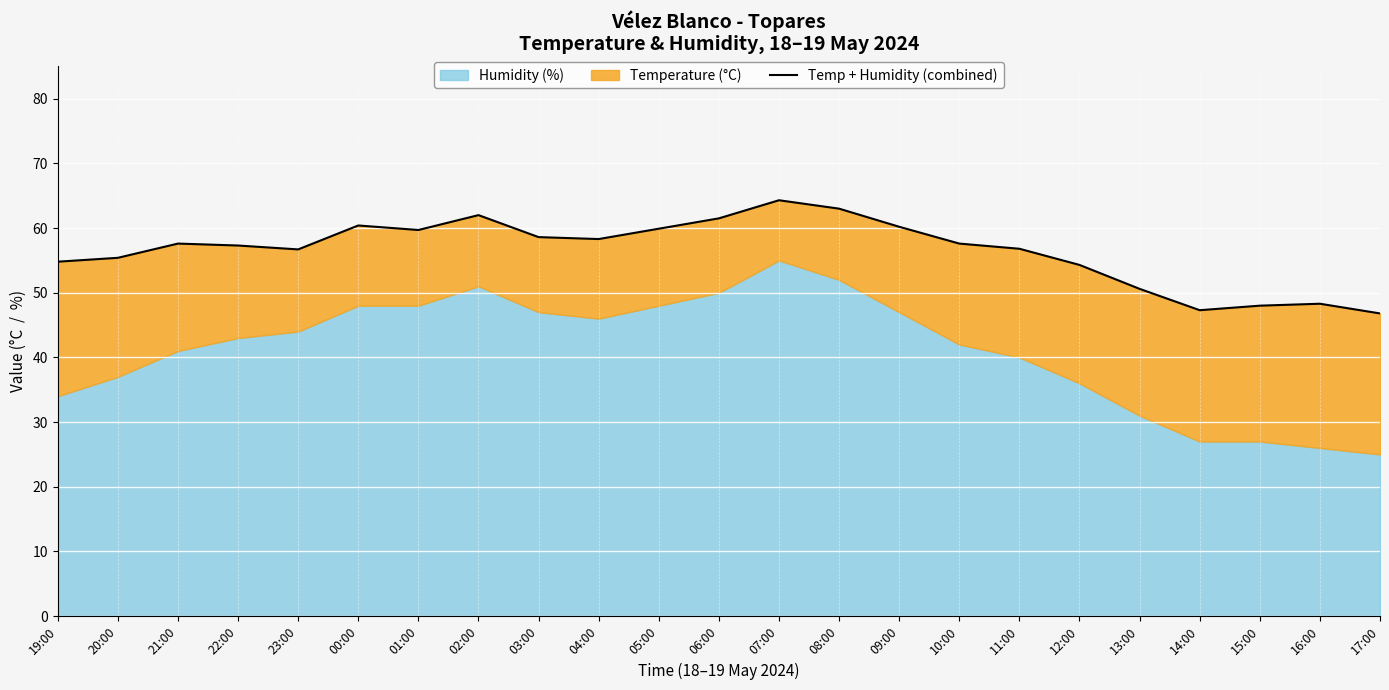

What is the change in value from 20:00 to 05:00?

+4.5